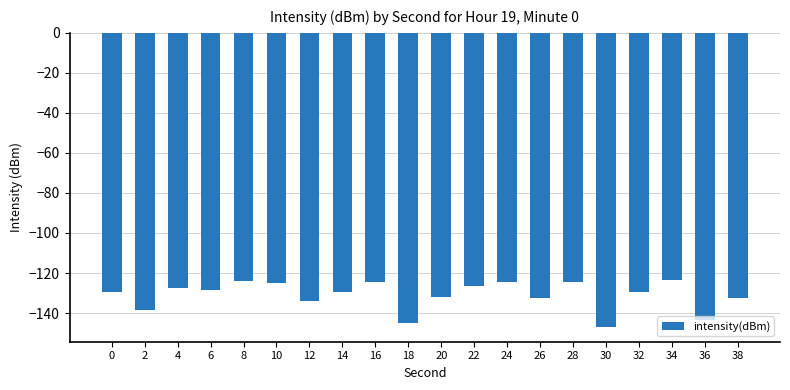

Between 32 and 38, which is larger?

32